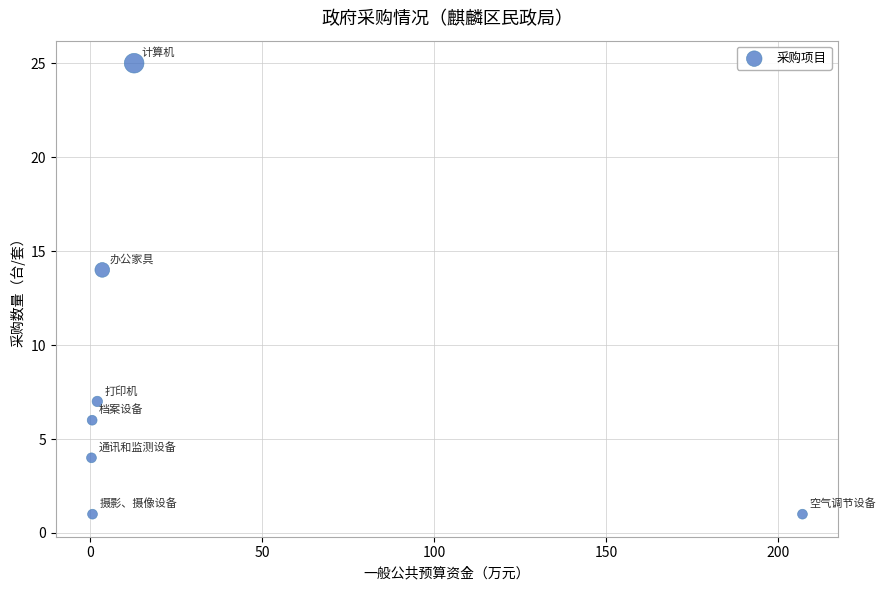

What Y value in the scatter plot is closest to 13?

14